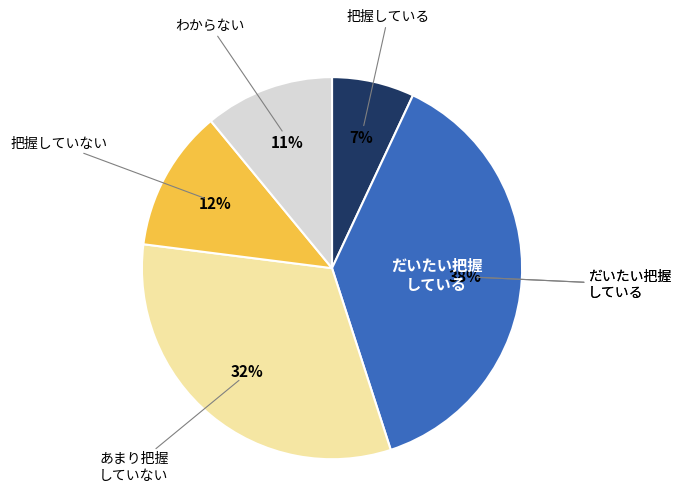

Is there any slice that represents more than half of the pie?

No